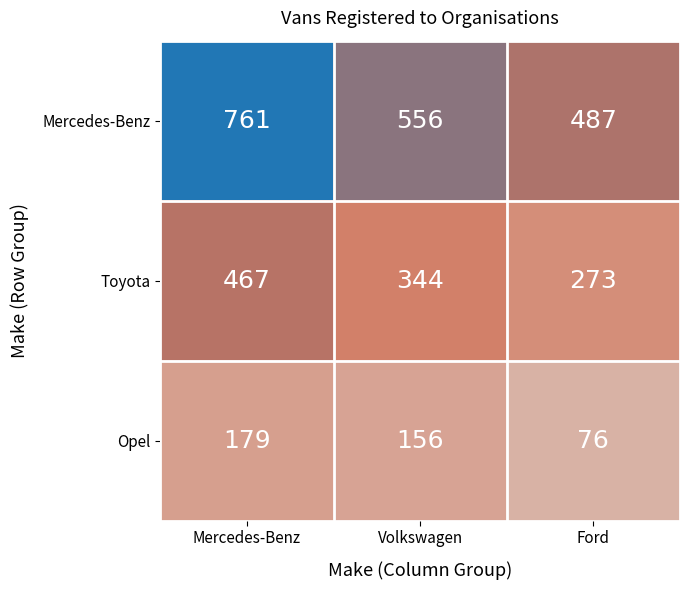

Rank the series by their maximum value, from highest to lowest.

Mercedes-Benz, Toyota, Opel